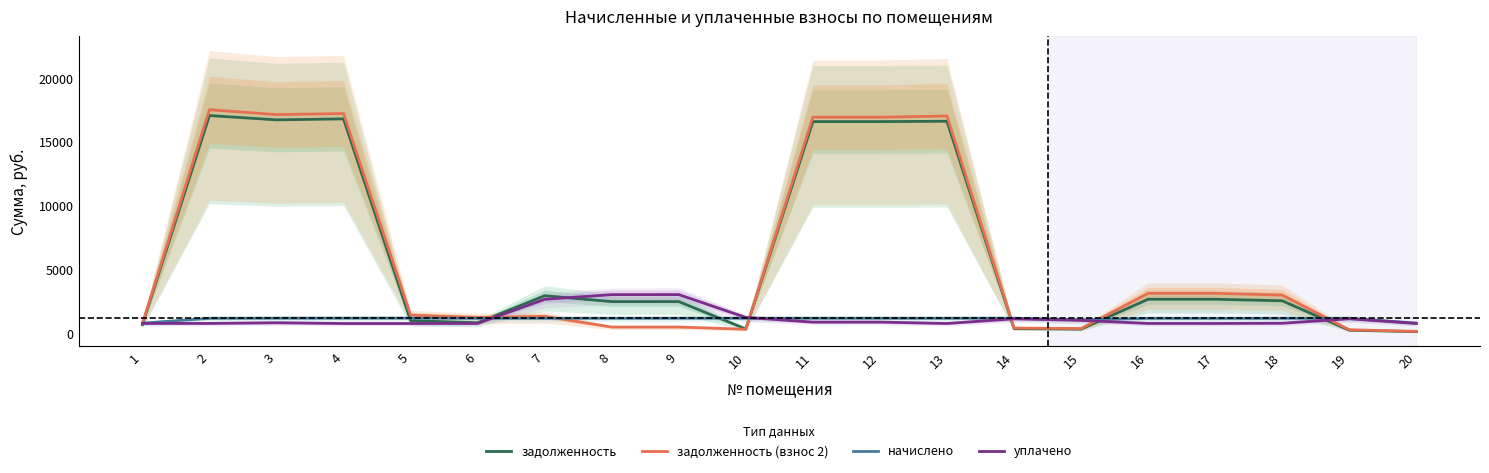

What is the total value across all series at 10?

3016.4